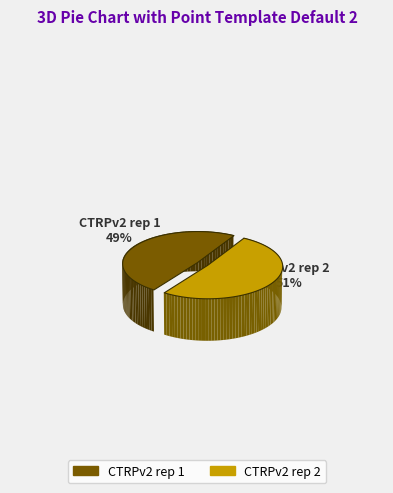

Does any single category account for the majority?

Yes